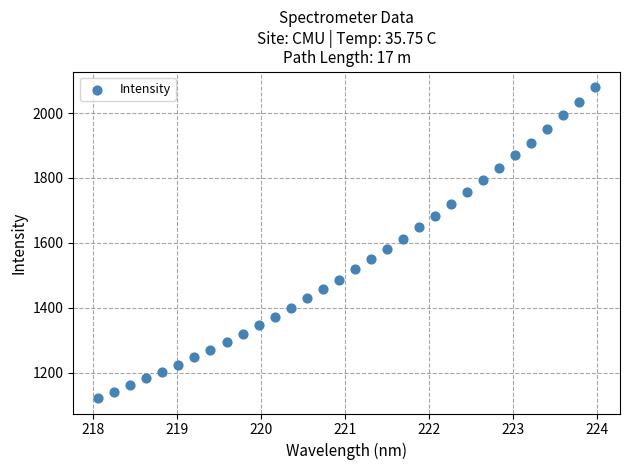

What is the range of Y values (max minus min)?

958.3